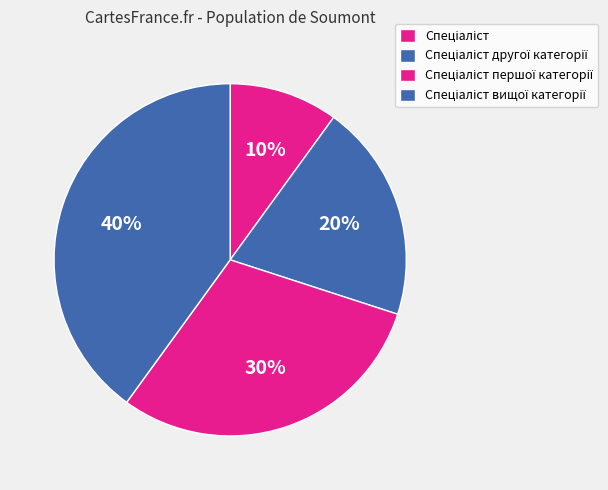

To the nearest percent, what is the difference between the Спеціаліст першої категорії and Спеціаліст slice percentages?

20%